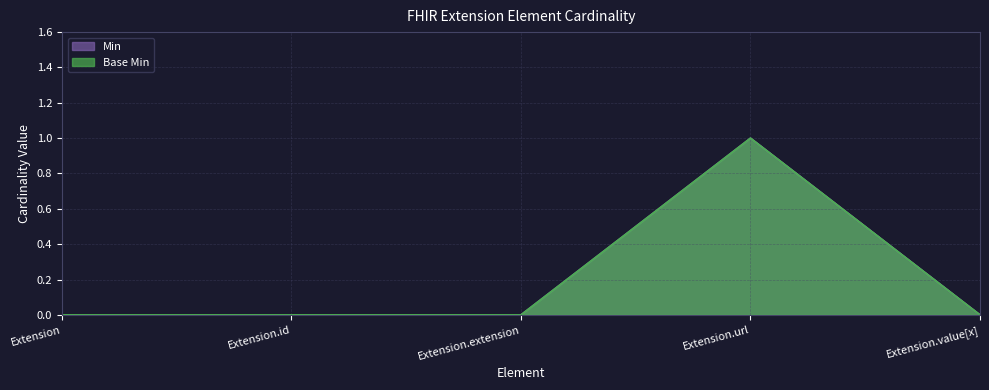

Which series has the widest spread of values?

Min